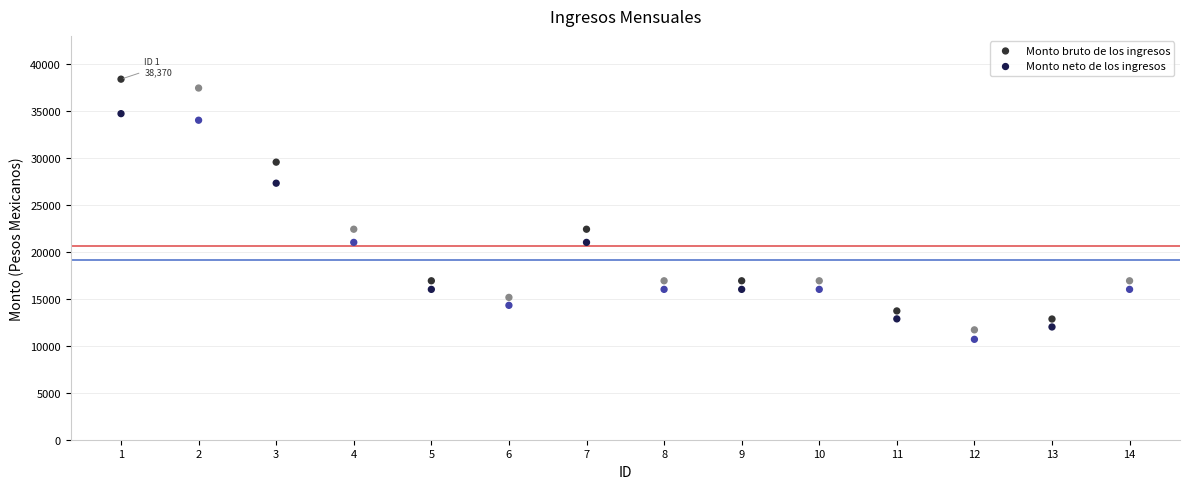

Which series has the widest spread of Y values?

Monto bruto de los ingresos